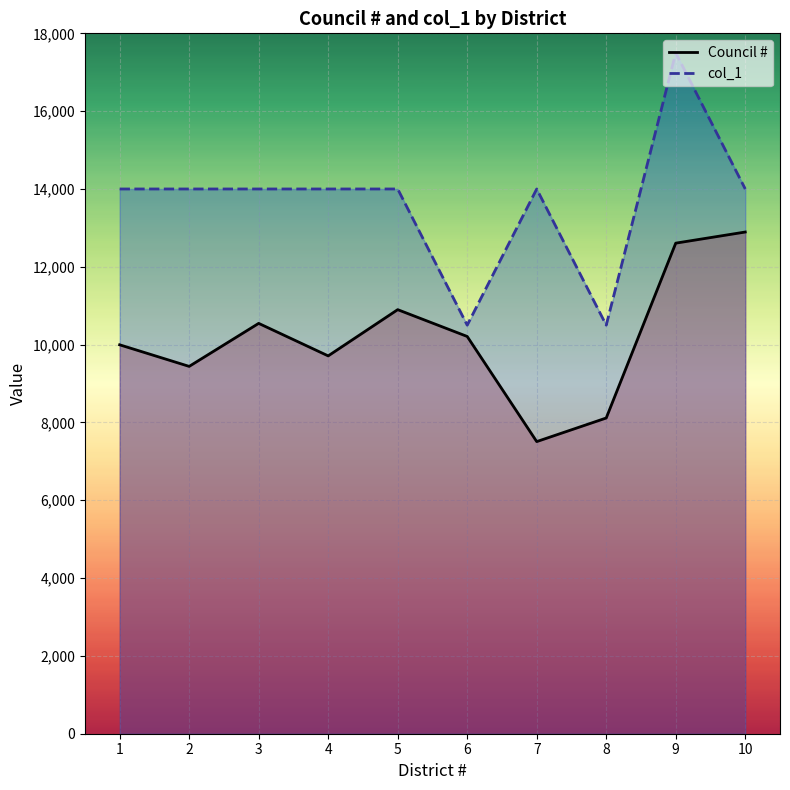

List the series in order of their overall mean, highest first.

col_1, Council #